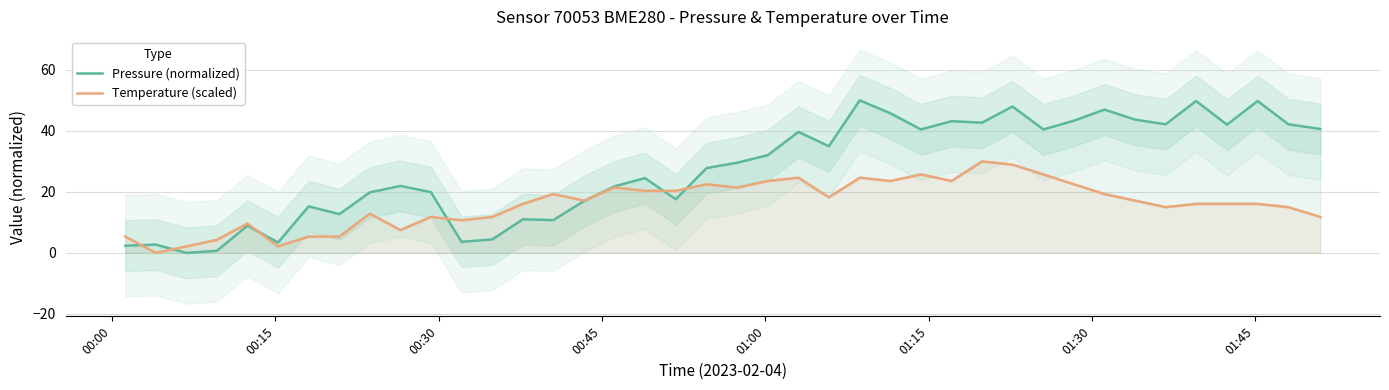

How many intersections are there between Pressure (normalized) and Temperature (scaled)?

7